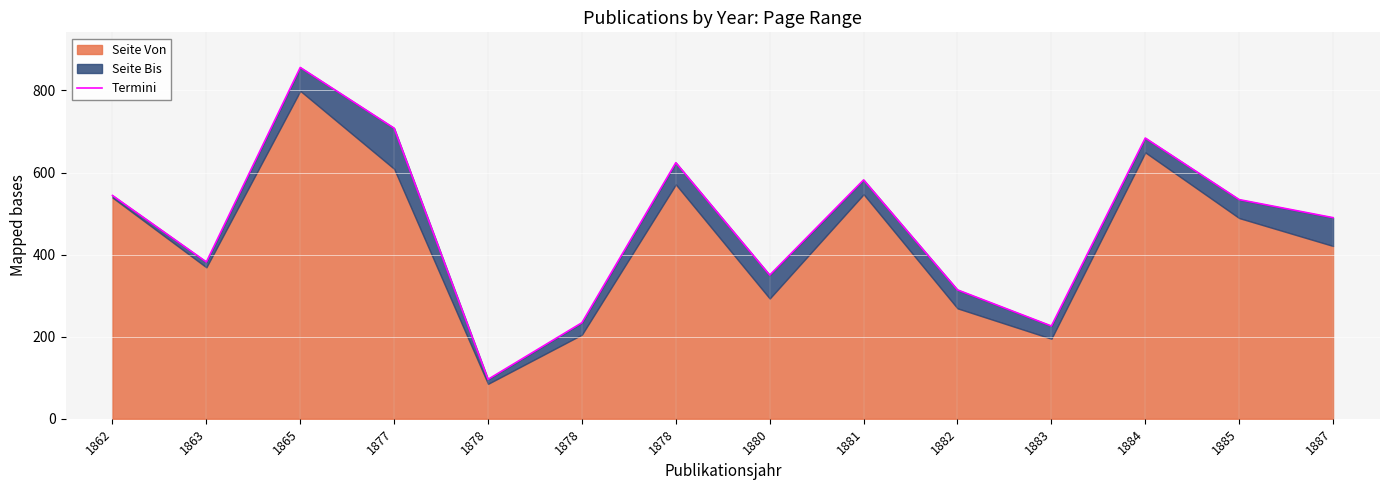

Read the value at 1882, to the nearest 100.

300